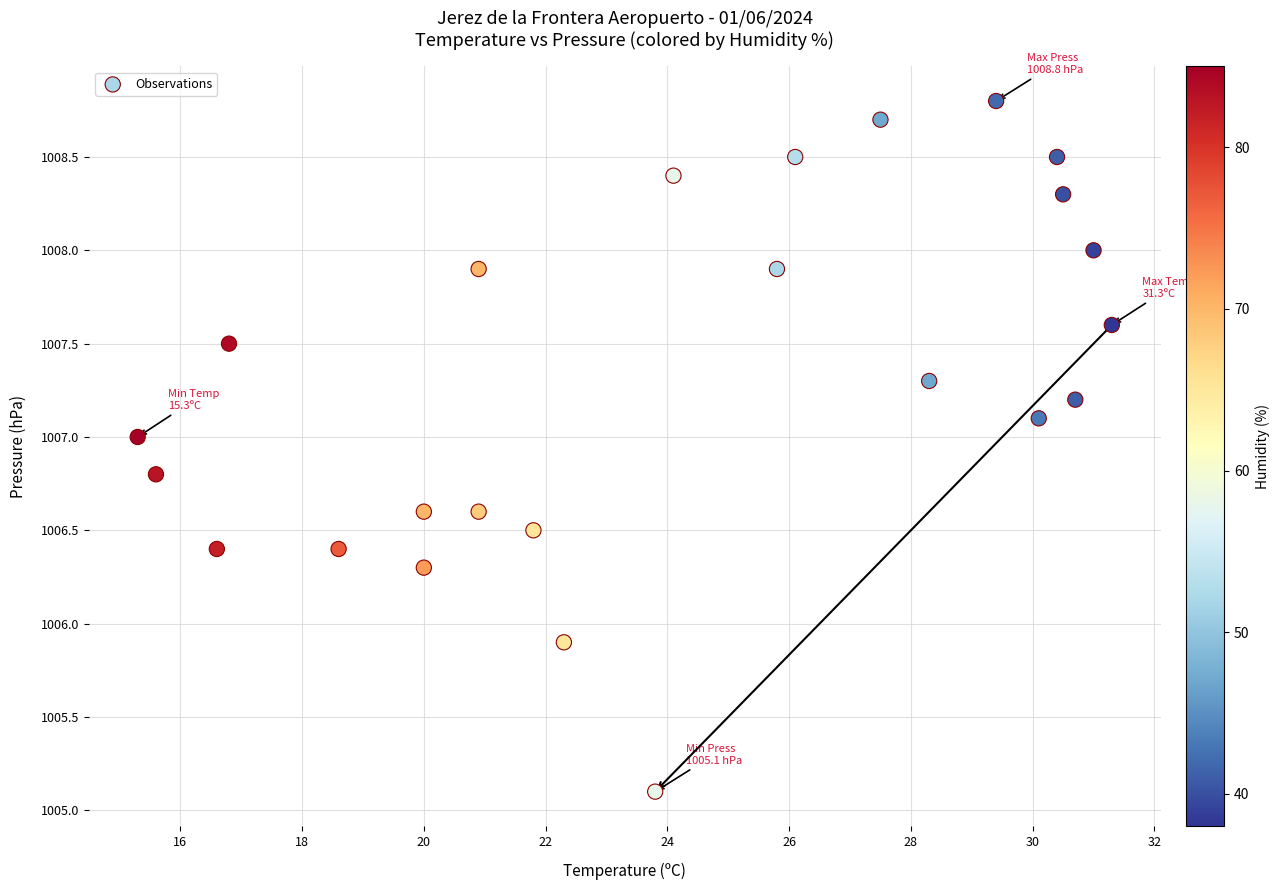

What is the range of X values (max minus min)?

16.0